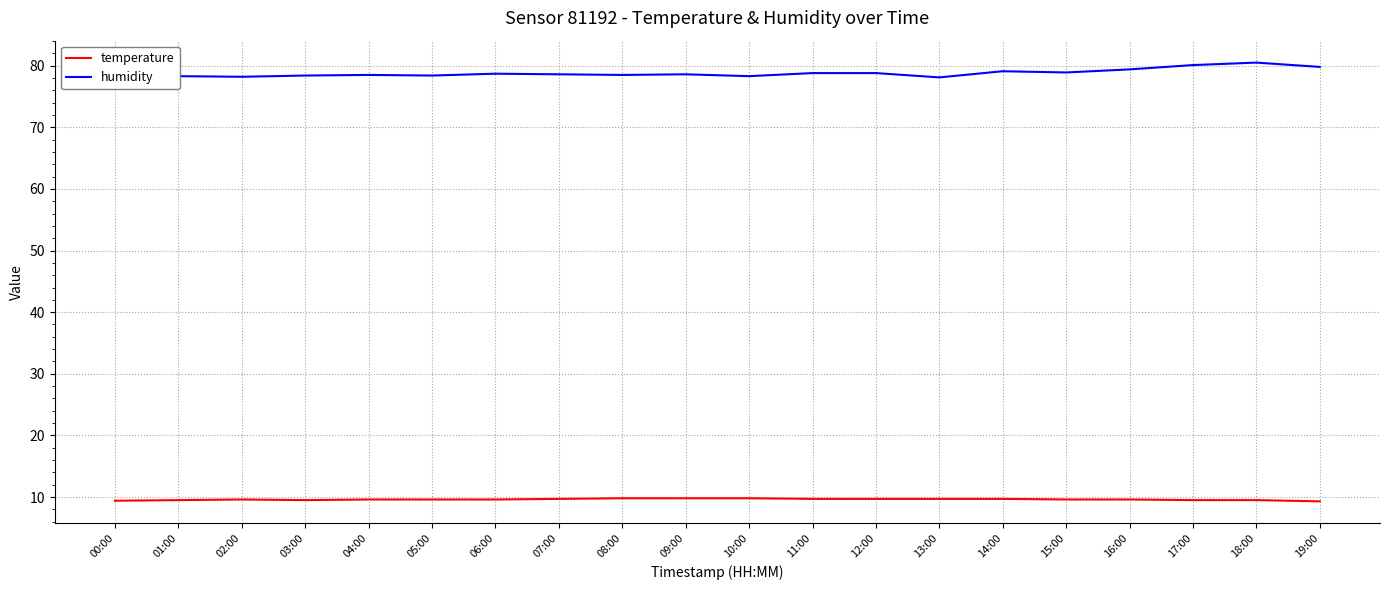

Rank the series at 14:00 from highest to lowest value.

humidity, temperature